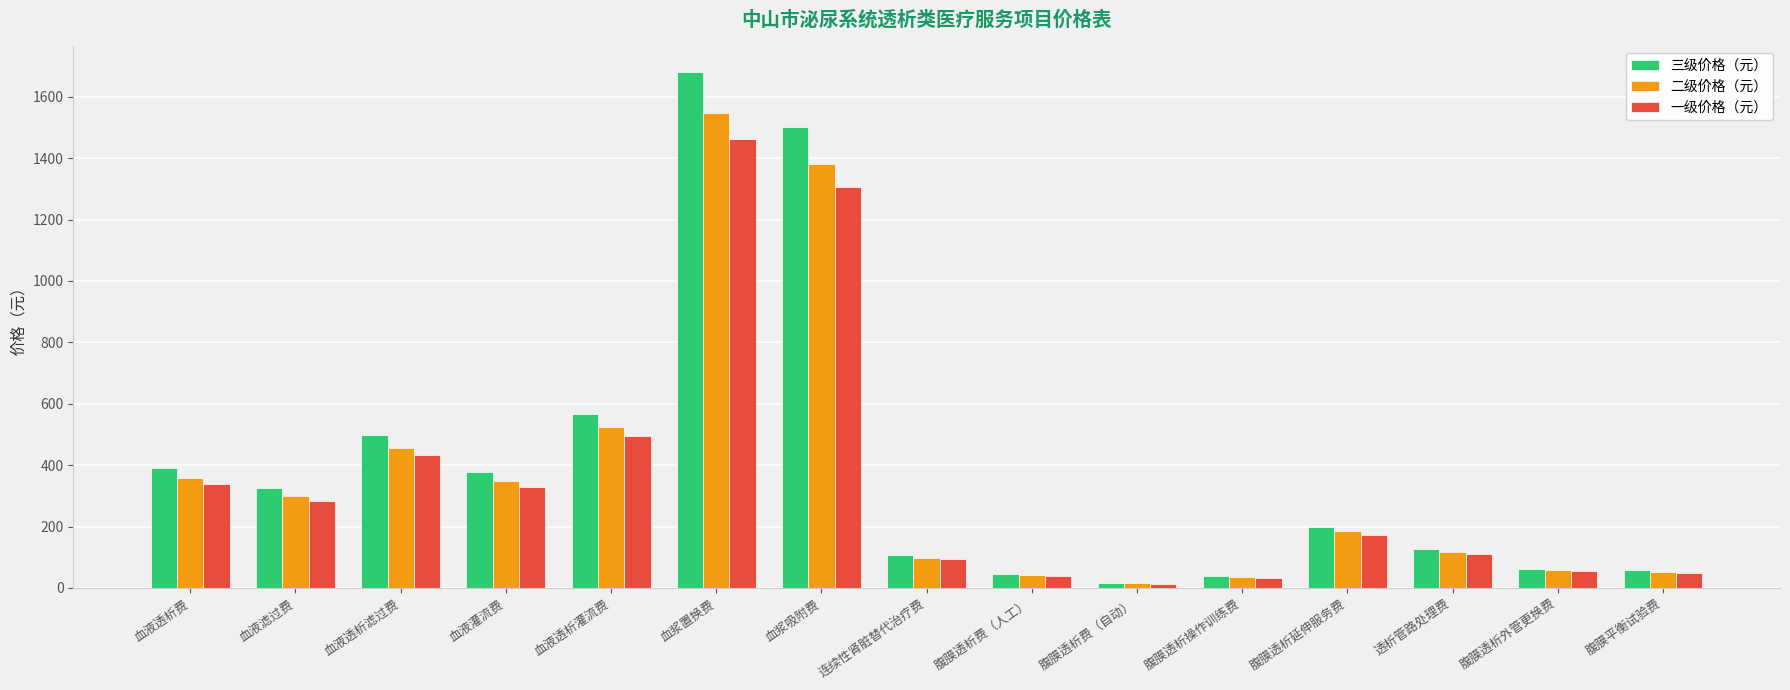

True or false: 三级价格（元） has a value of 377 at 血液灌流费.

True